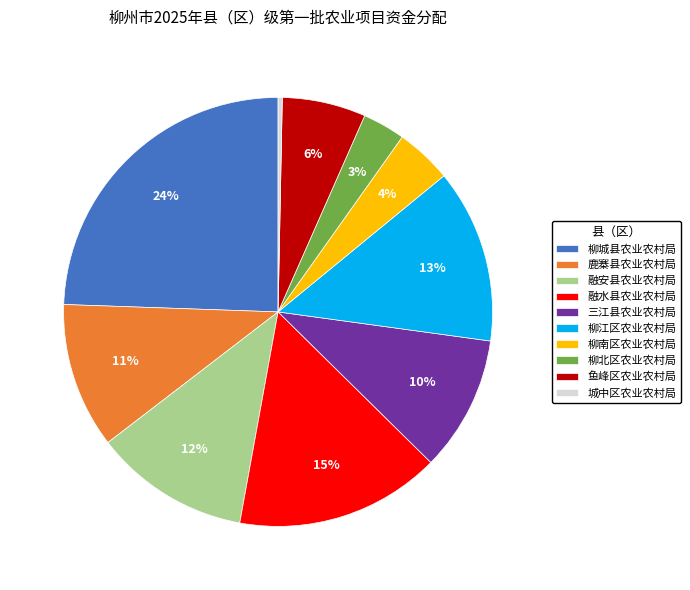

How many segments does this pie chart have?

10